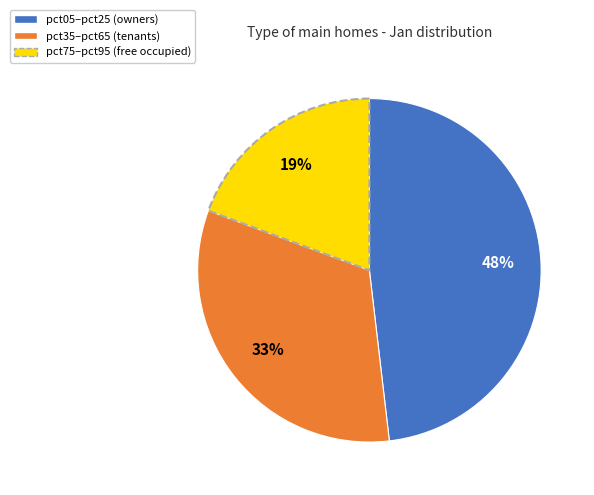

Is it true that pct05–pct25 (owners) is 54% of the pie?

False